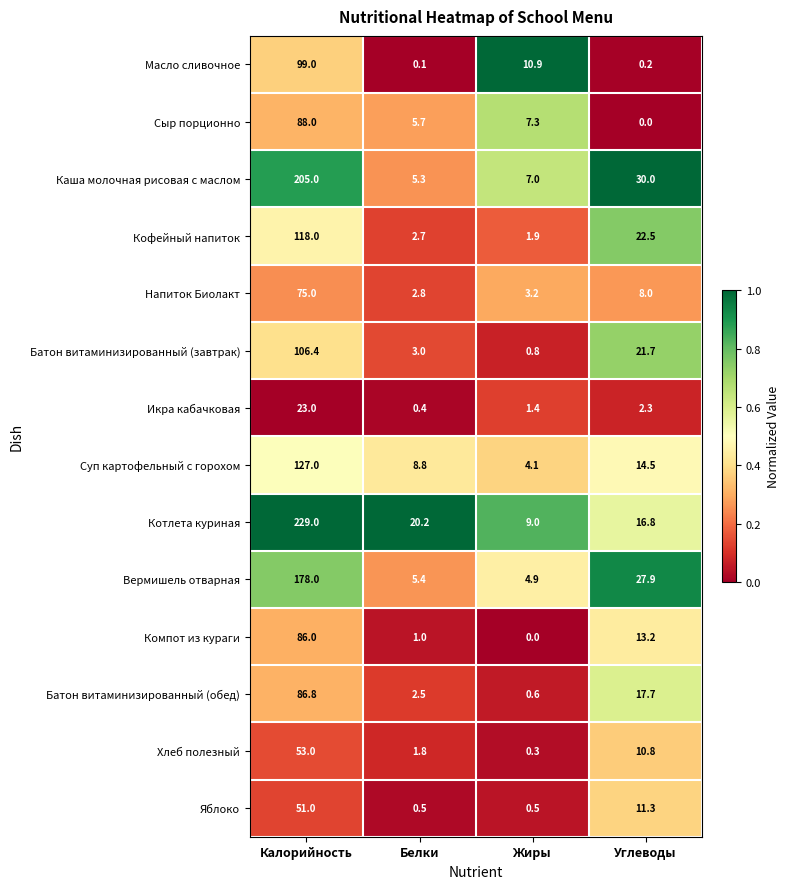

True or false: Батон витаминизированный (обед) has a value of 40.4 at Калорийность.

False